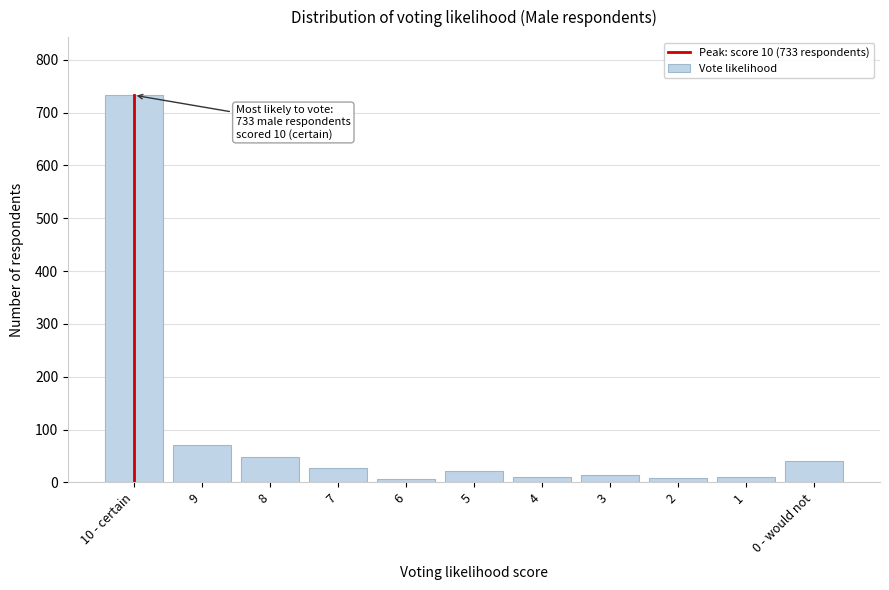

What is the difference between the maximum and minimum values?

726